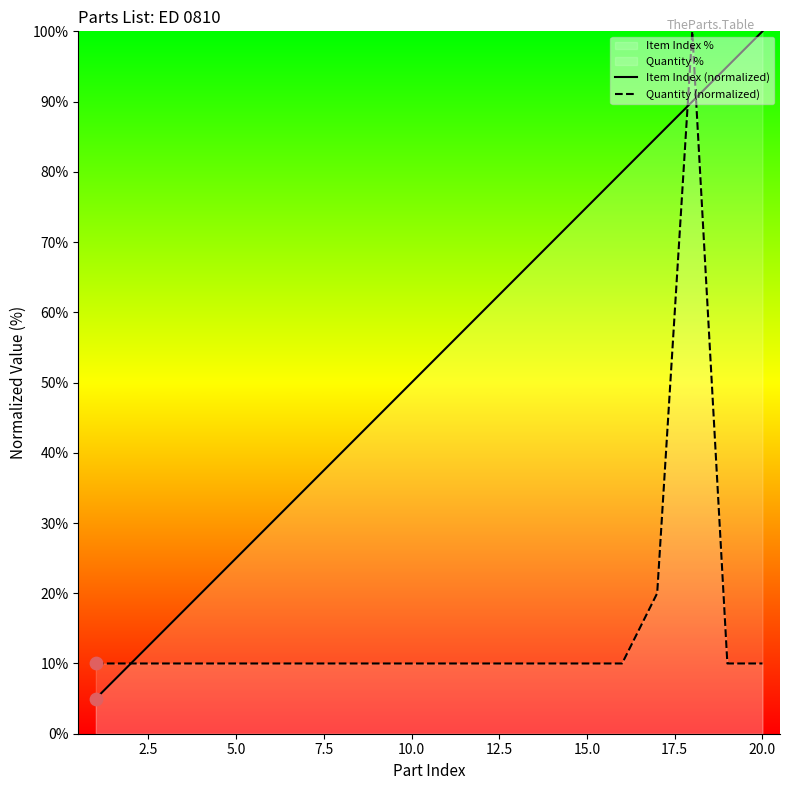

Which series has the largest total across all categories?

Item Index (normalized)